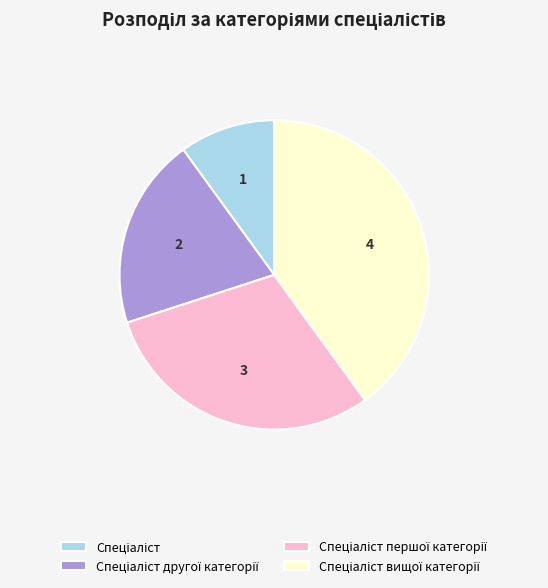

Does any single category account for the majority?

No